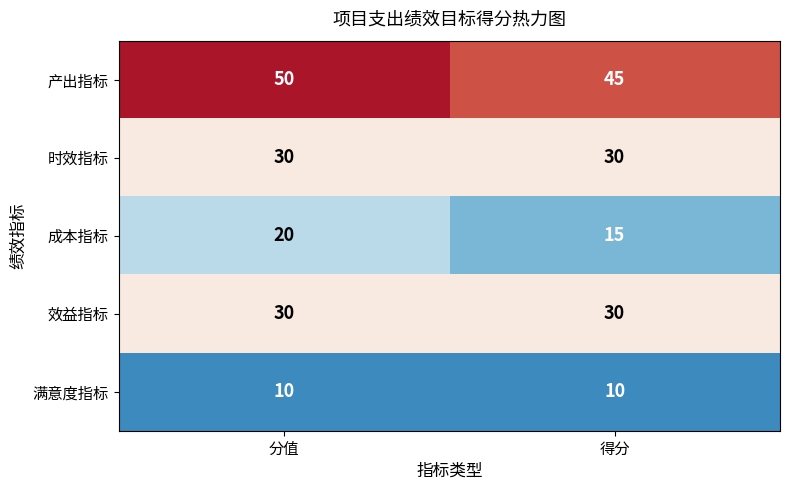

True or false: 产出指标 has a value of 50 at 分值.

True